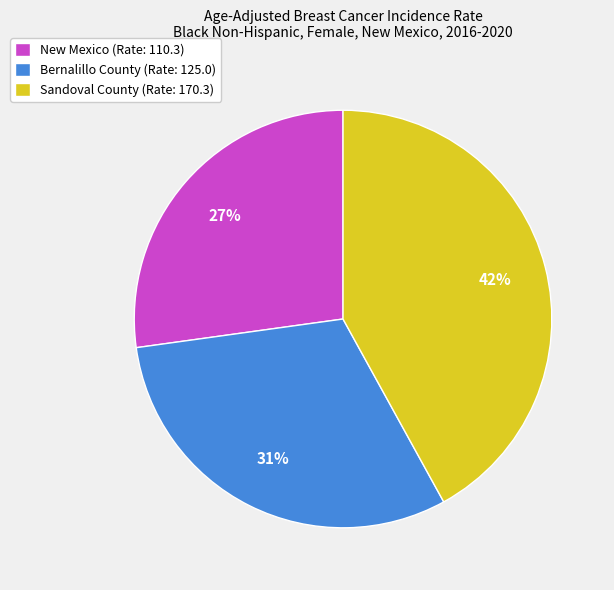

What is the largest slice in the pie chart?

Sandoval County